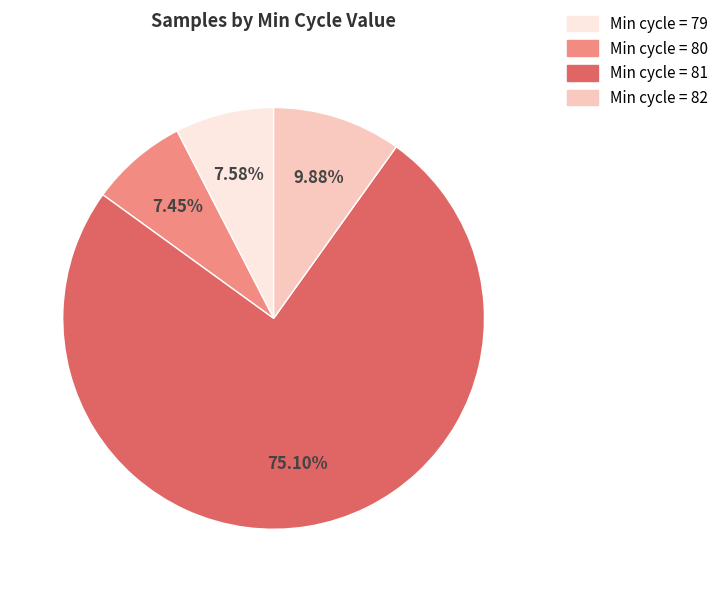

Is there a majority slice in this chart?

Yes